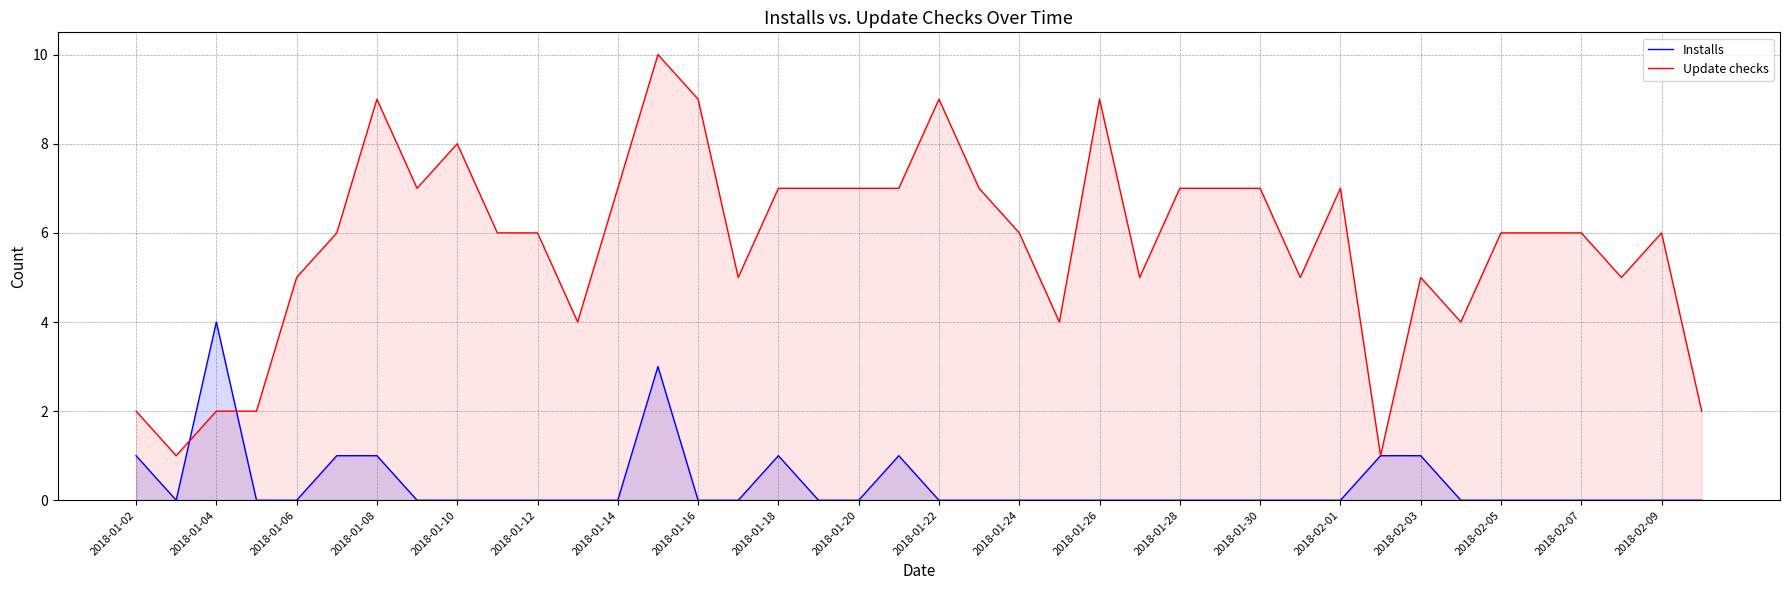

What is the greatest value displayed?

10